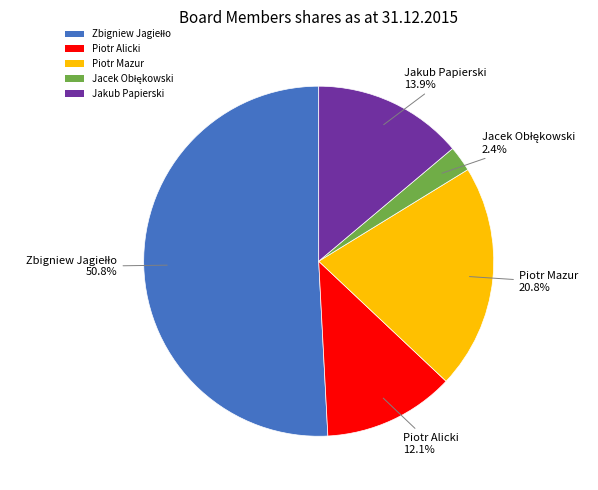

What portion of the pie excludes Jakub Papierski?

86.1%